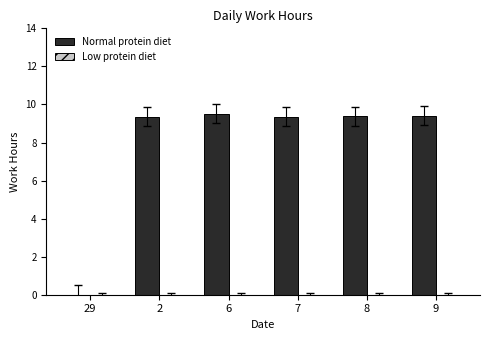

Read the value at 2.

9.4